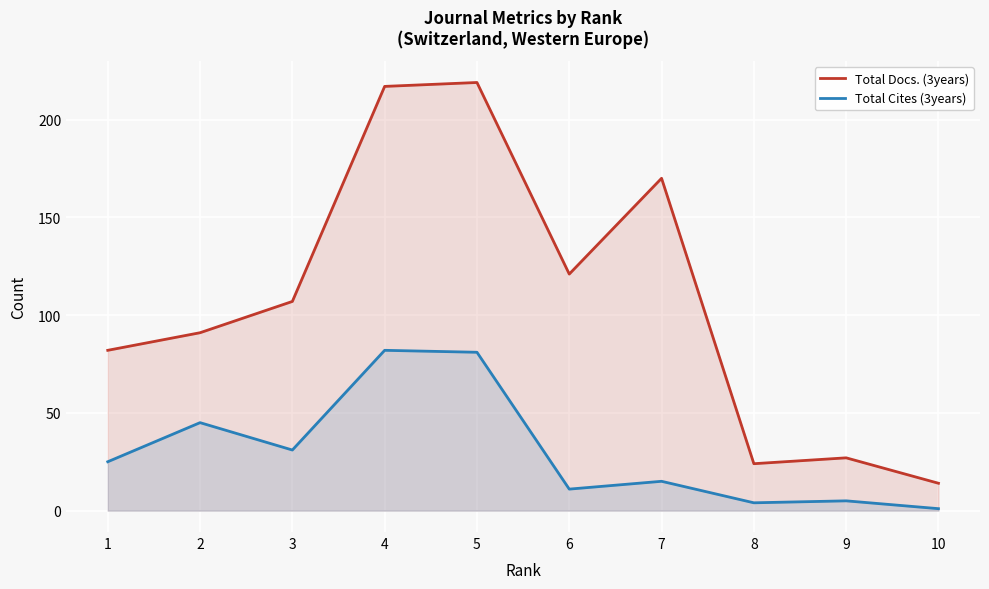

True or false: Total Docs. (3years) and Total Cites (3years) intersect in this chart.

False